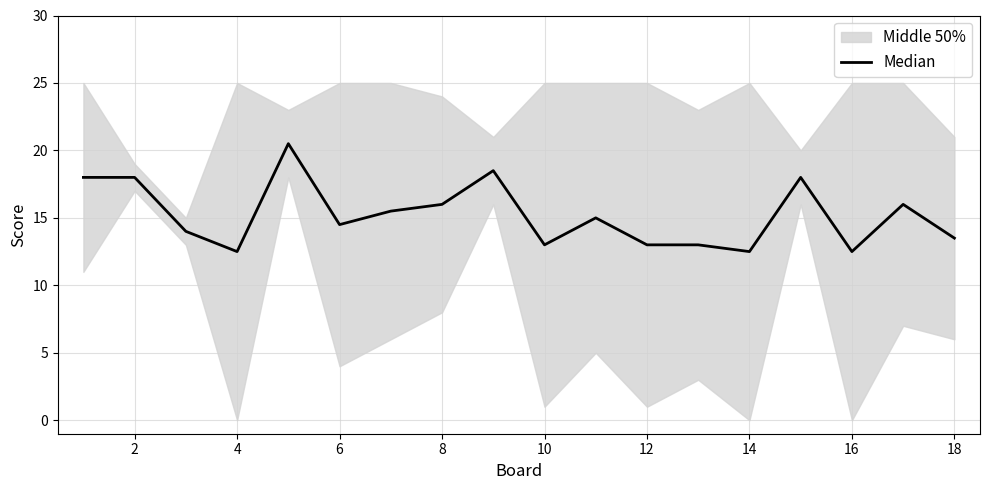

The value at 2 is 11.7. True or false?

False